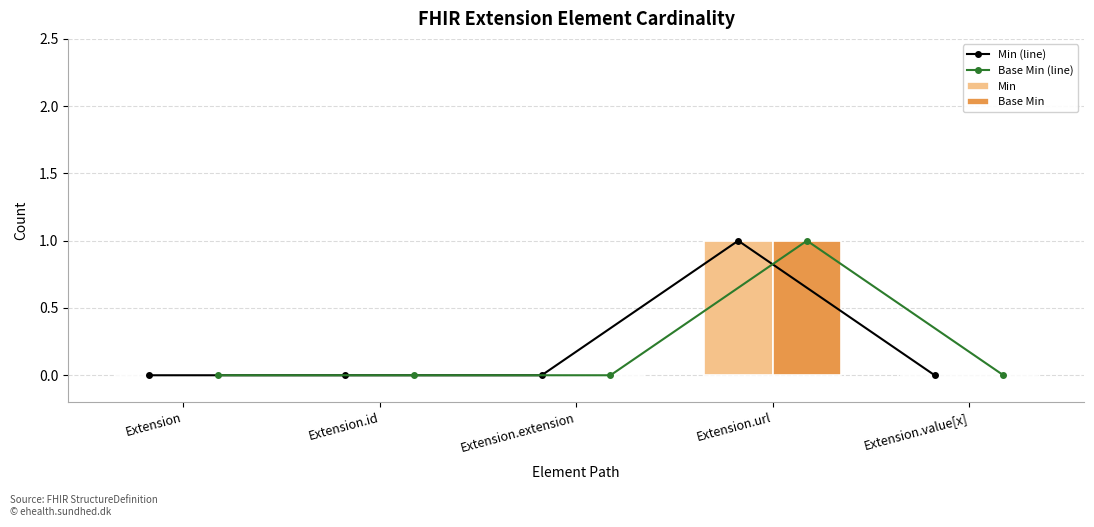

Reading left to right, list all the values displayed in this chart.

Min (line): 0	0	0	1	0
Base Min (line): 0	0	0	1	0
Min: 0	0	0	1	0
Base Min: 0	0	0	1	0